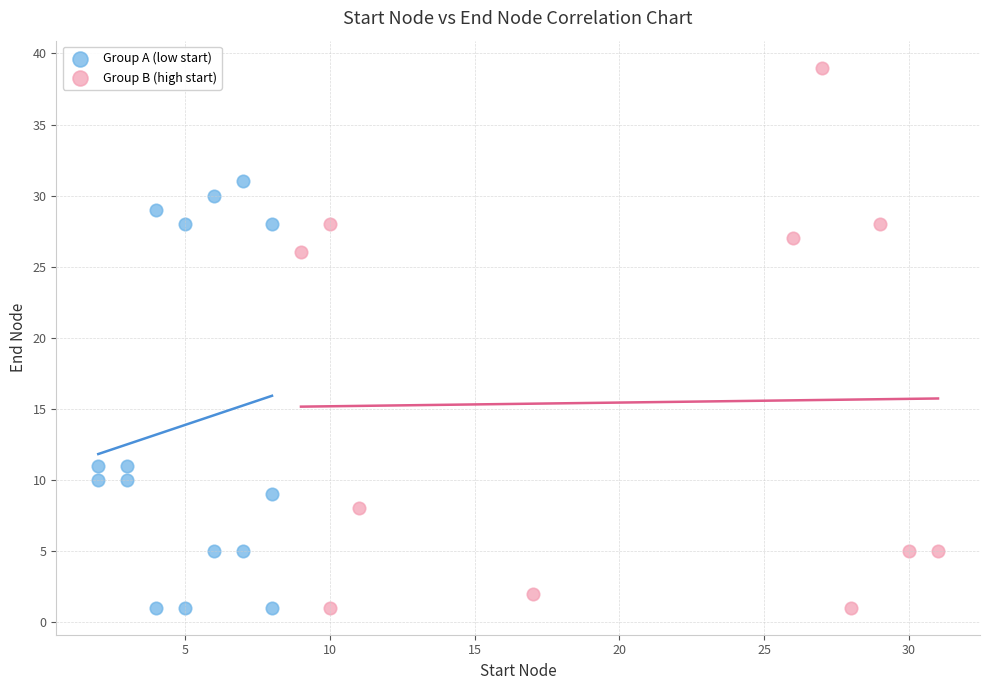

Which series contains the highest Y value?

Group B (high start)